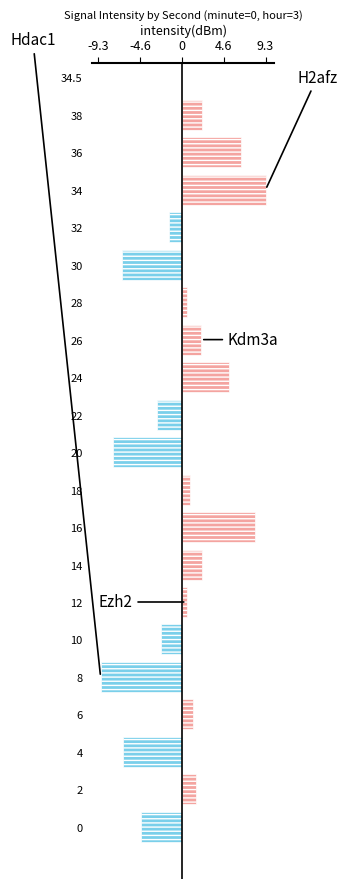

Between 20 and 36, which is larger?

36